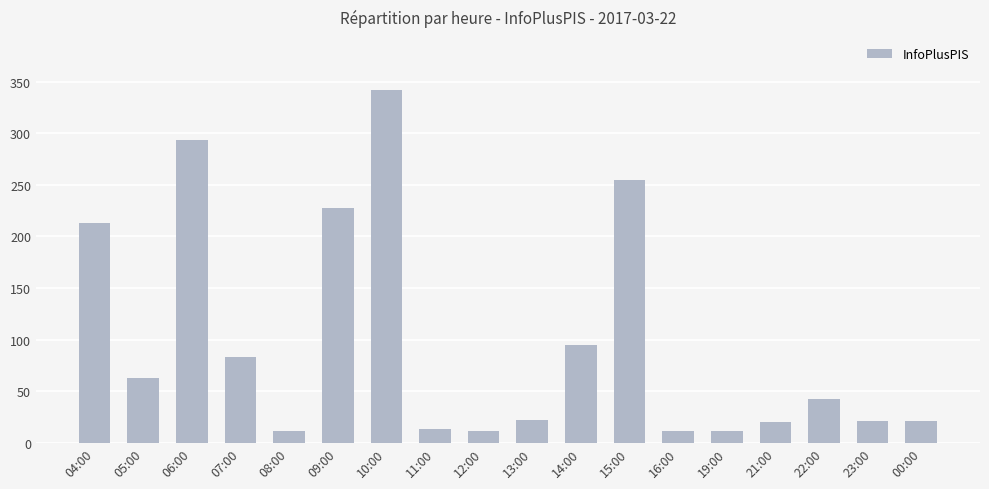

What is the sum of all values?

1755